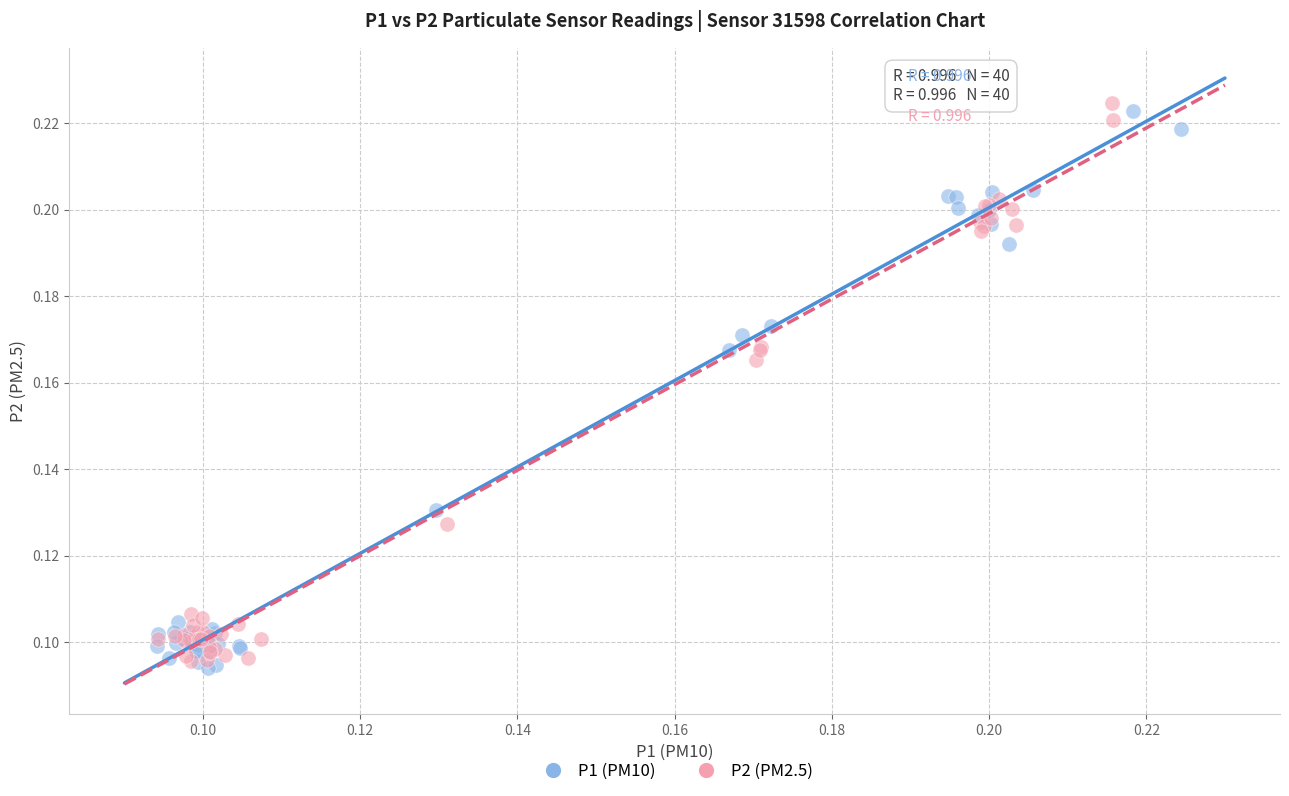

What are all the series names shown in the legend?

P1 (PM10), P2 (PM2.5)